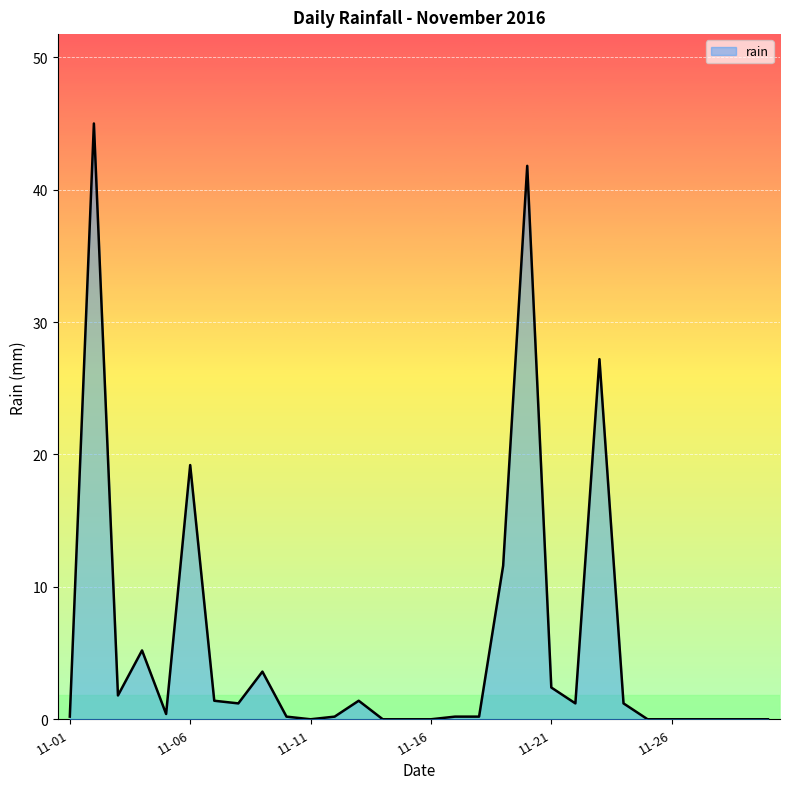

What is the greatest value displayed?

45.0